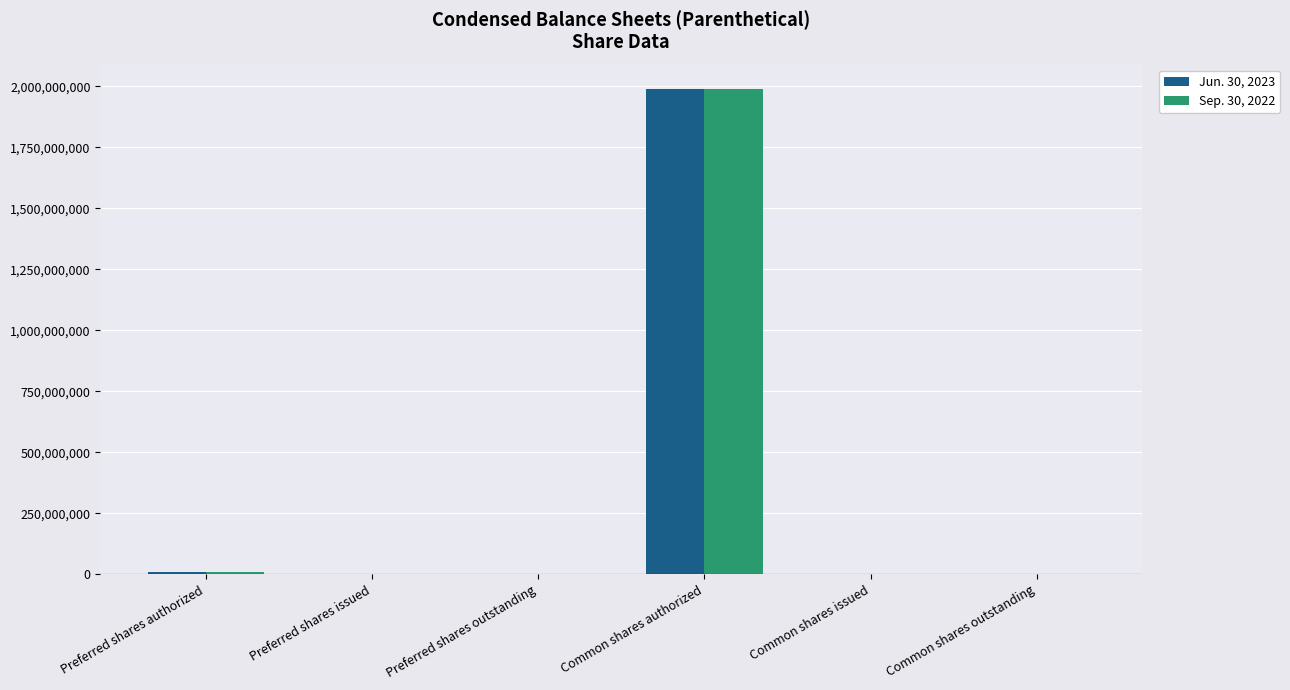

At which label does Jun. 30, 2023 reach its peak?

Common shares authorized